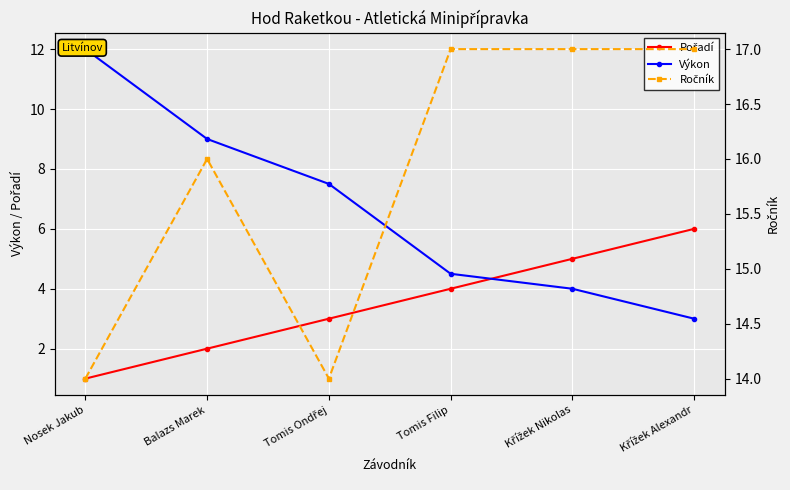

What is the value of the Ročník point at the 5th from the left?

17.0